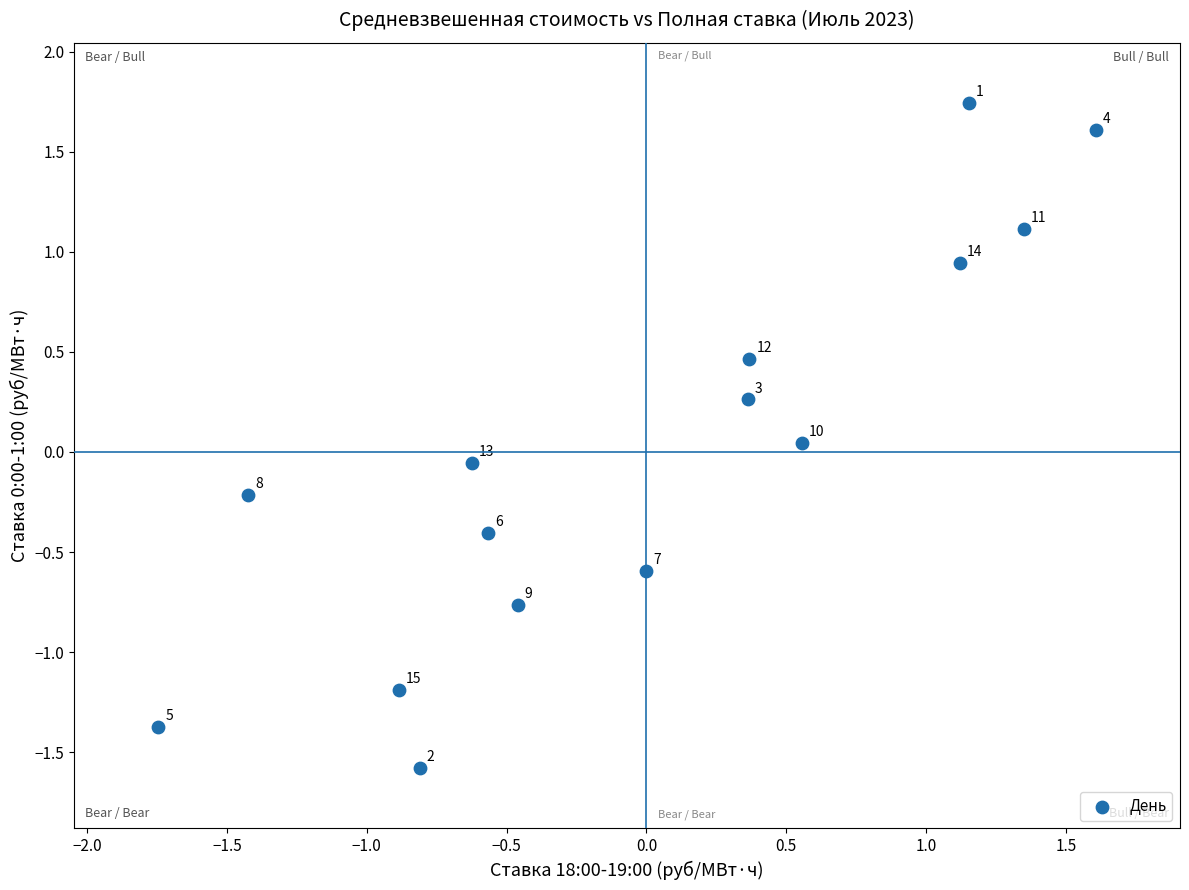

What is the range of X values (max minus min)?

3.4